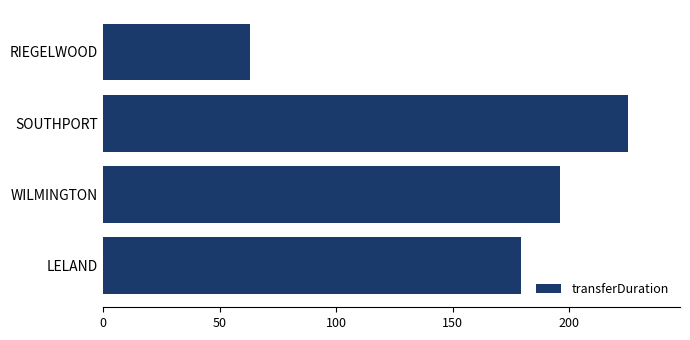

List the labels in order of value, largest first.

SOUTHPORT, WILMINGTON, LELAND, RIEGELWOOD